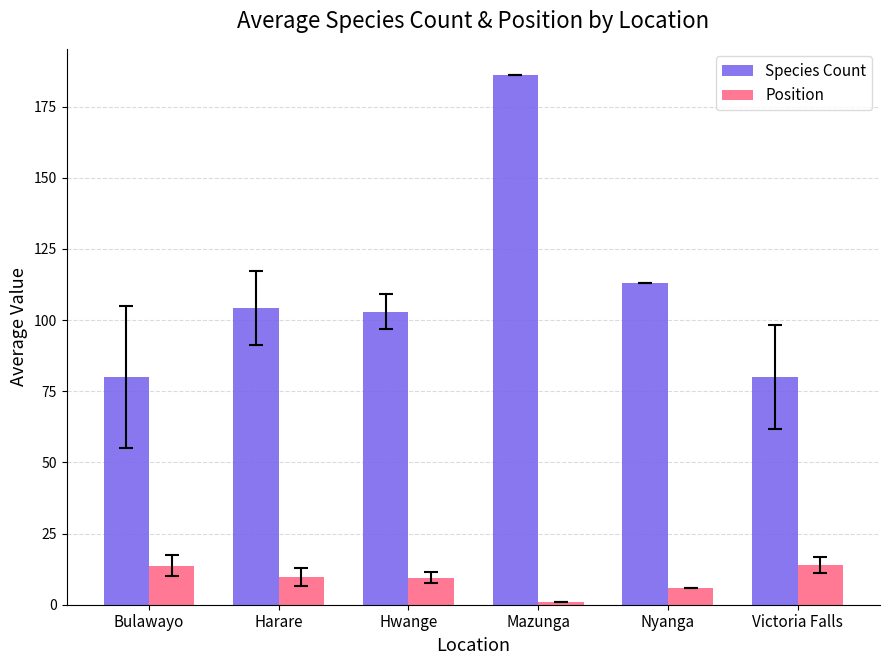

What value does the Species Count series have at Nyanga?

113.0